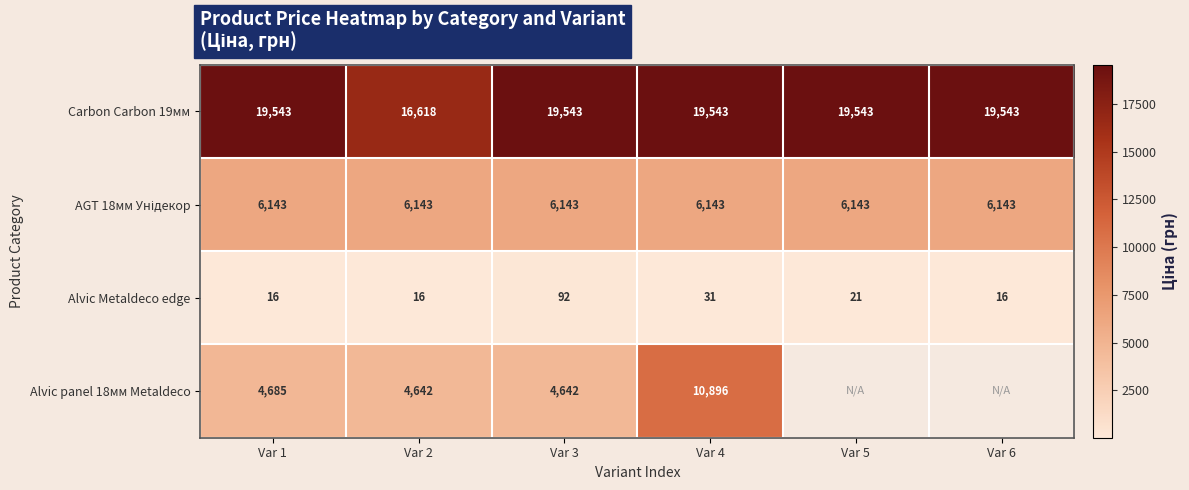

What is the spread (max minus min) of values at Var 1?

19527.0